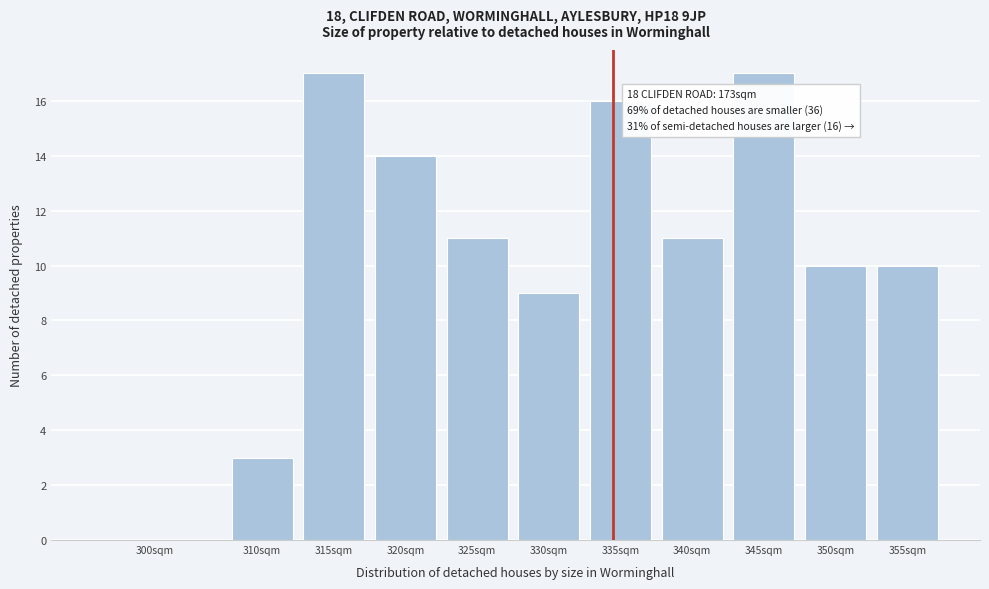

Reading right to left, transcribe all the data shown in this chart.

355sqm=10	350sqm=10	345sqm=17	340sqm=11	335sqm=16	330sqm=9	325sqm=11	320sqm=14	315sqm=17	310sqm=3	300sqm=0